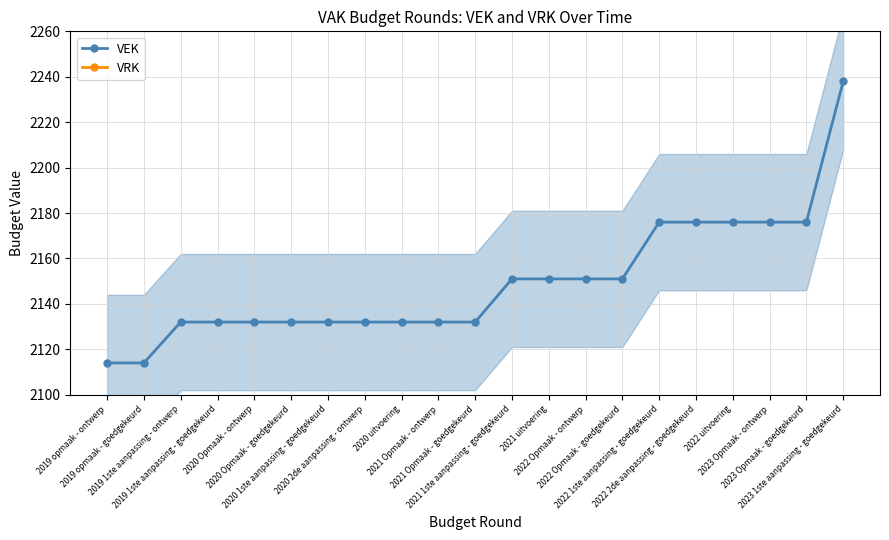

Which series has the largest range (max minus min)?

VEK